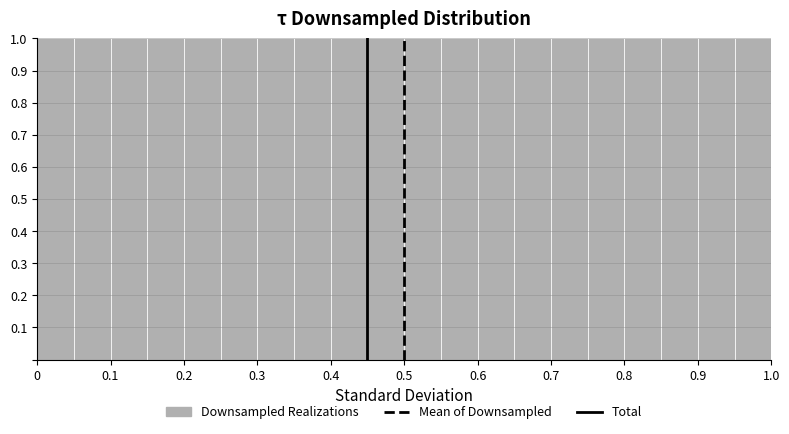

Reading left to right, list every bar in this chart as the range it spans on the x-axis followed by its height. The values are not printed on the chart, so give them approximately, as read against the axis.

0.00 to 0.05: 1
0.05 to 0.10: 1
0.10 to 0.15: 1
0.15 to 0.20: 1
0.20 to 0.25: 1
0.25 to 0.30: 1
0.30 to 0.35: 1
0.35 to 0.40: 1
0.40 to 0.45: 1
0.45 to 0.50: 1
0.50 to 0.55: 1
0.55 to 0.60: 1
0.60 to 0.65: 1
0.65 to 0.70: 1
0.70 to 0.75: 1
0.75 to 0.80: 1
0.80 to 0.85: 1
0.85 to 0.90: 1
0.90 to 0.95: 1
0.95 to 1.00: 1